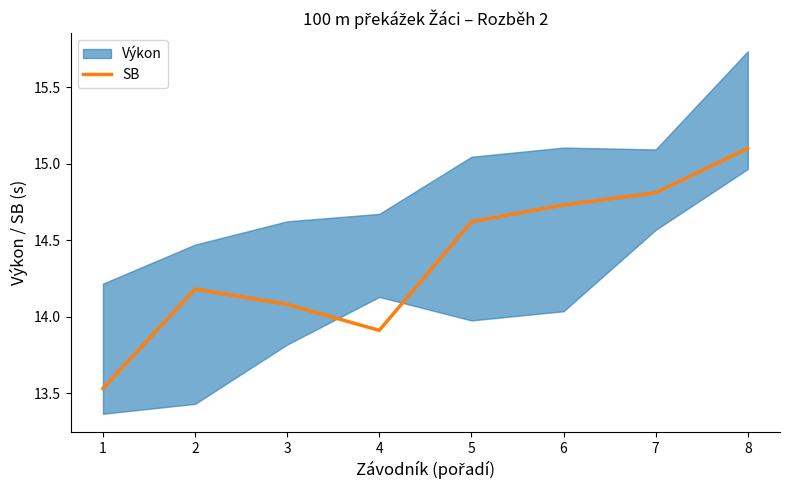

What is the difference between the values at 5 and 4?

0.7